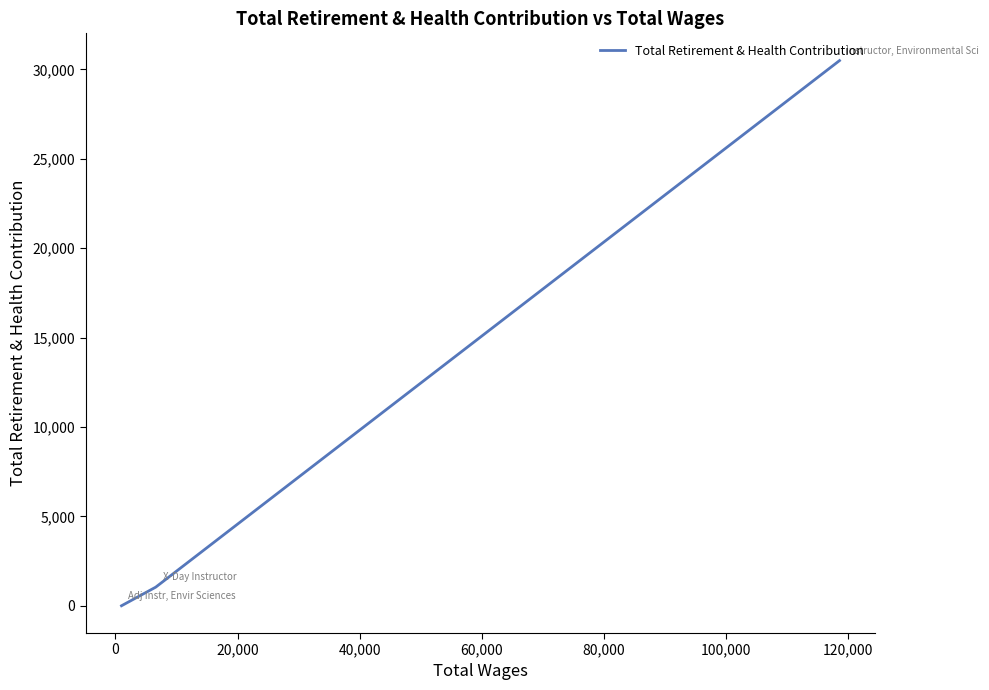

How many data points are less than 1041?

1